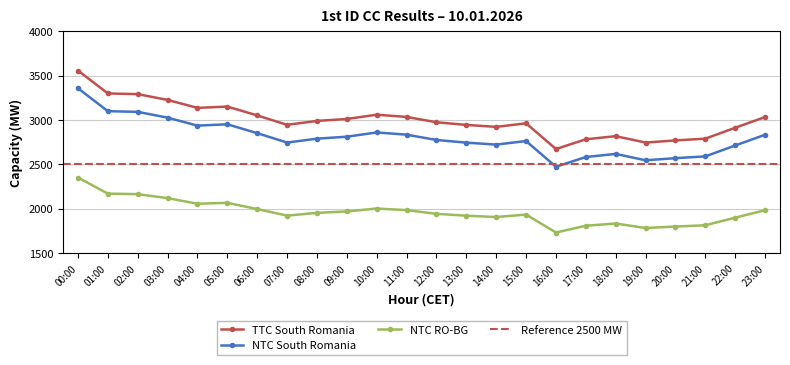

What is the sum of all NTC South Romania values?

67270